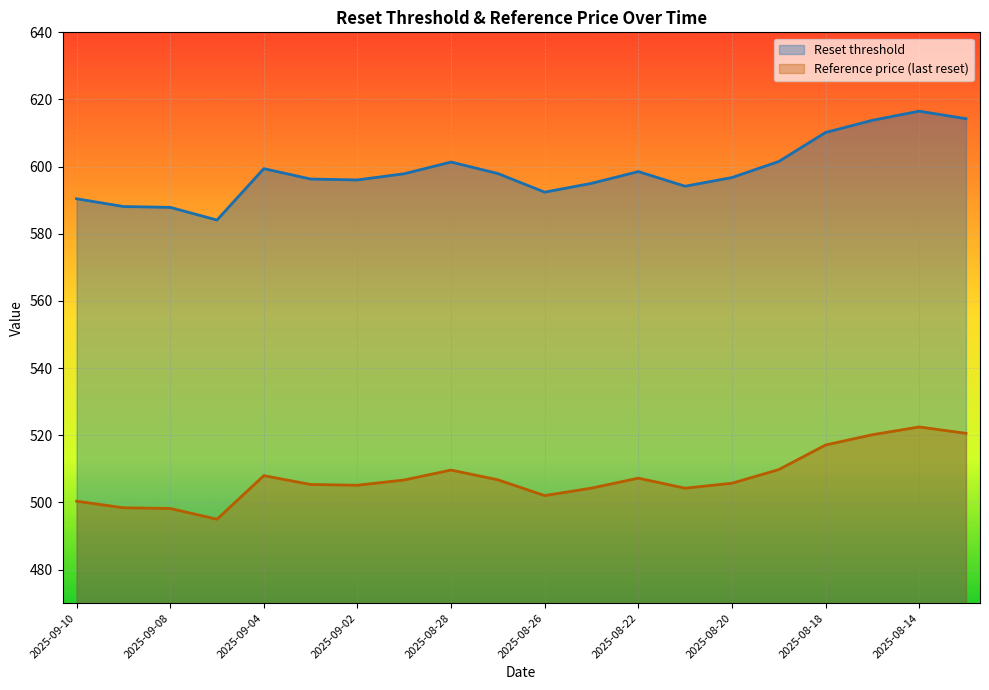

What is the average value of the Reference price series?

507.4